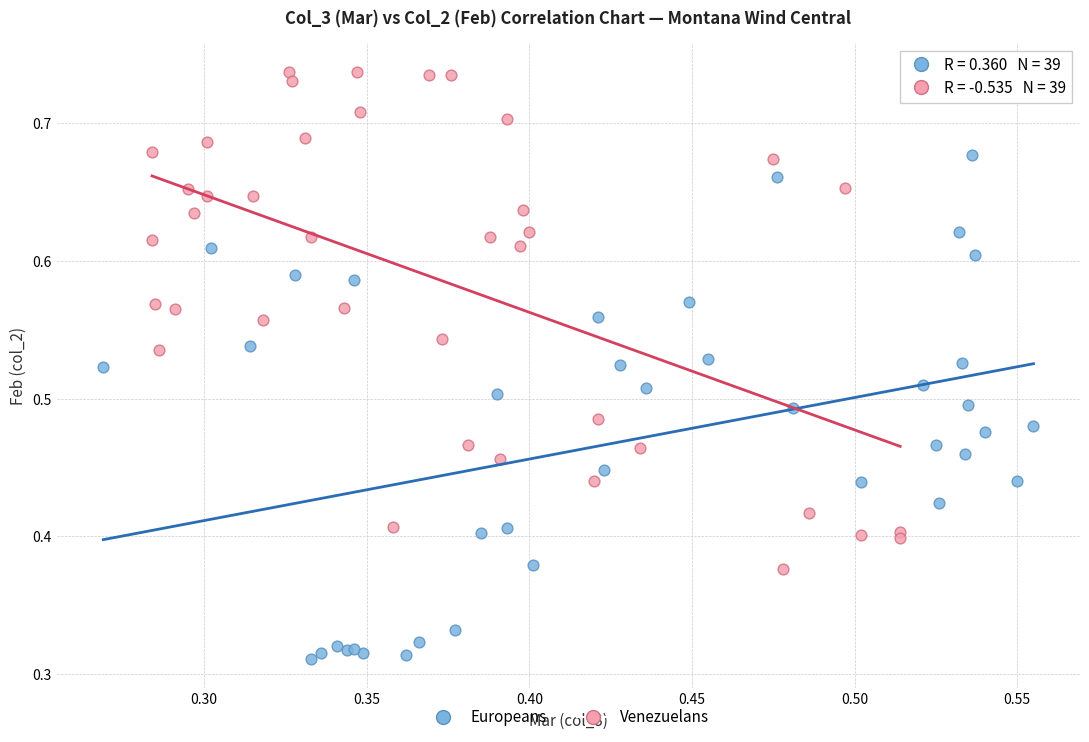

Which series contains the highest Y value?

Venezuelans